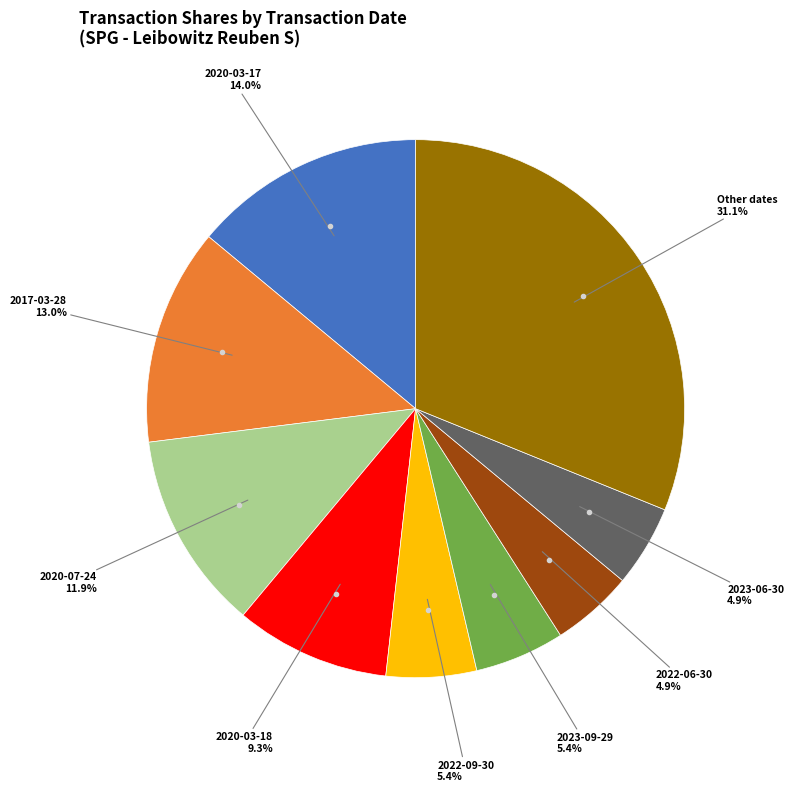

Is there a majority slice in this chart?

No